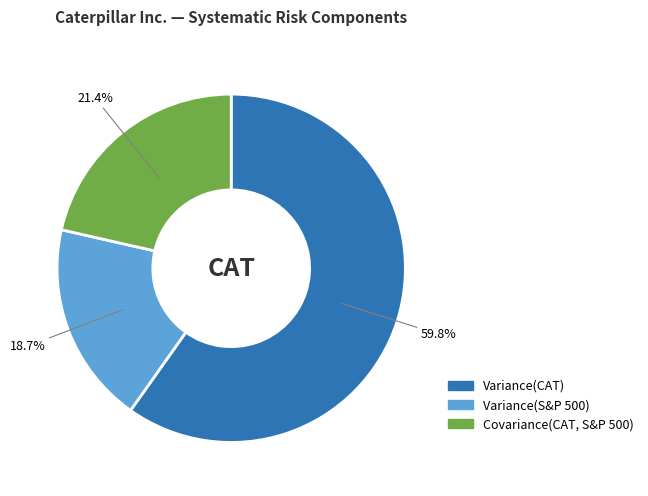

To the nearest percent, what is the difference between the Variance(S&P 500) and Covariance(CAT, S&P 500) slice percentages?

3%